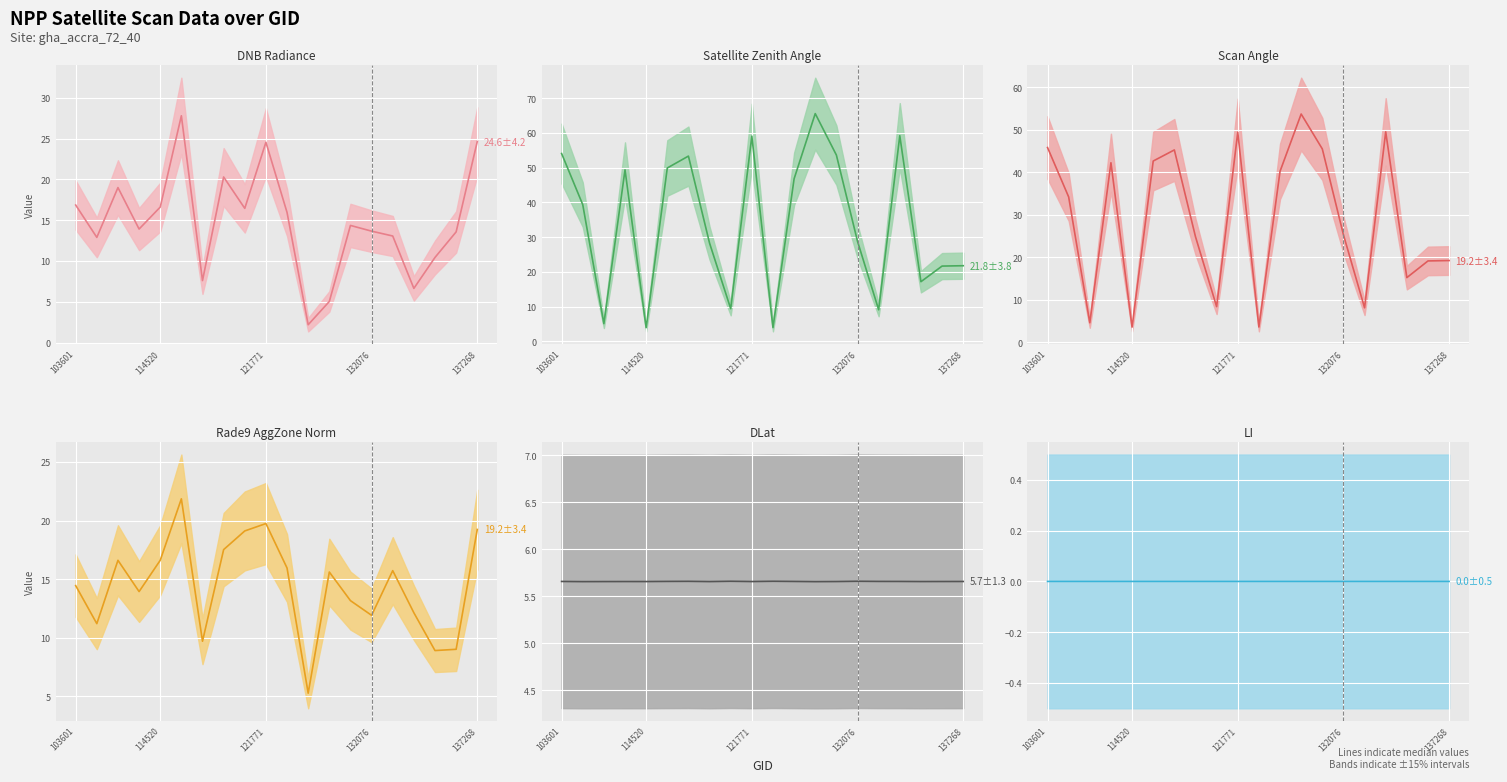

True or false: LI (median) and Rade9 AggZone Norm (median) intersect in this chart.

False